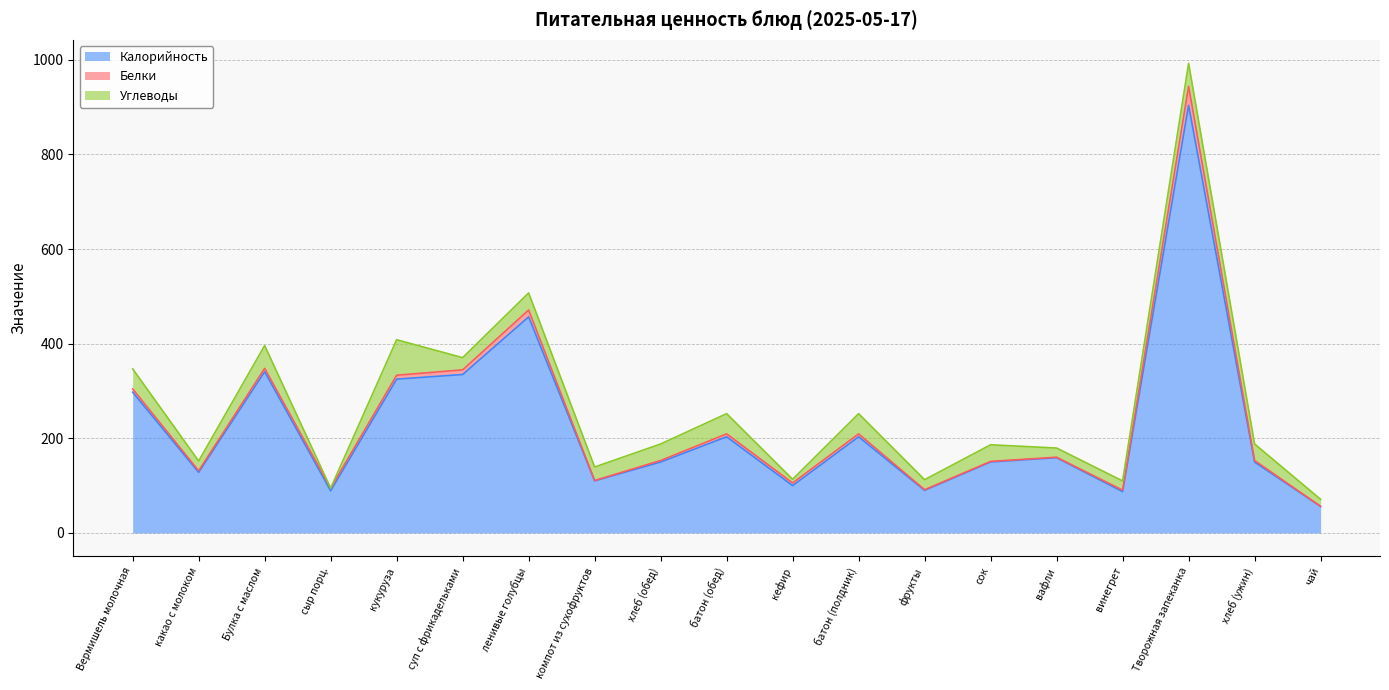

True or false: Углеводы has a value of 48.2 at Булка с маслом.

True